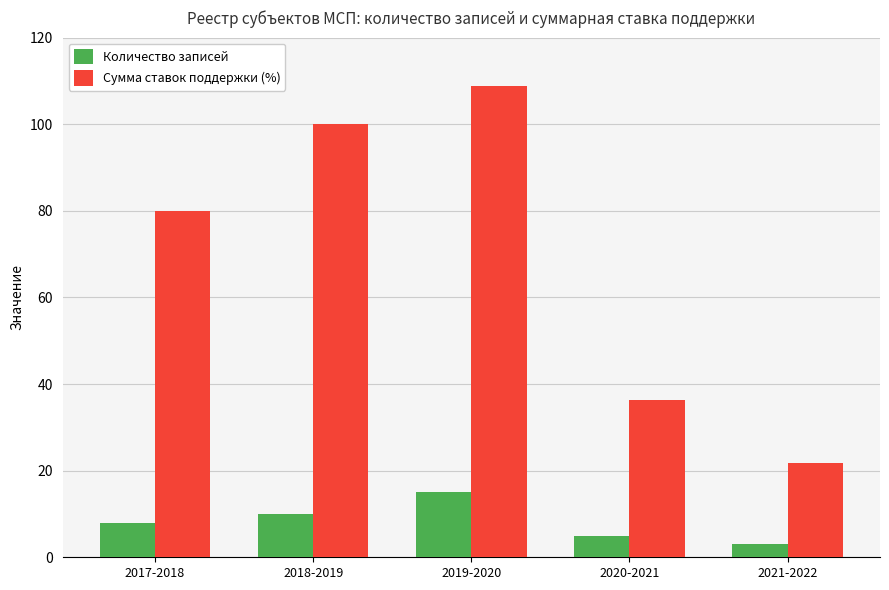

What is the value of the Сумма ставок поддержки (%) bar at the 3rd from the left?

108.8